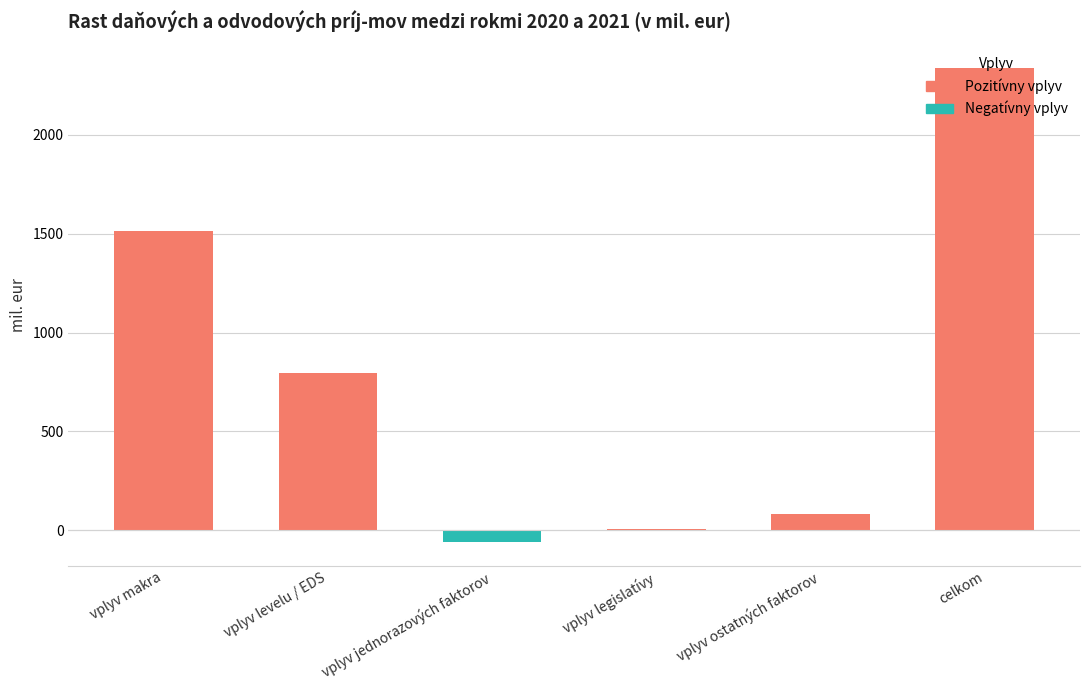

Are the bars grouped side by side (vs. stacked)?

No